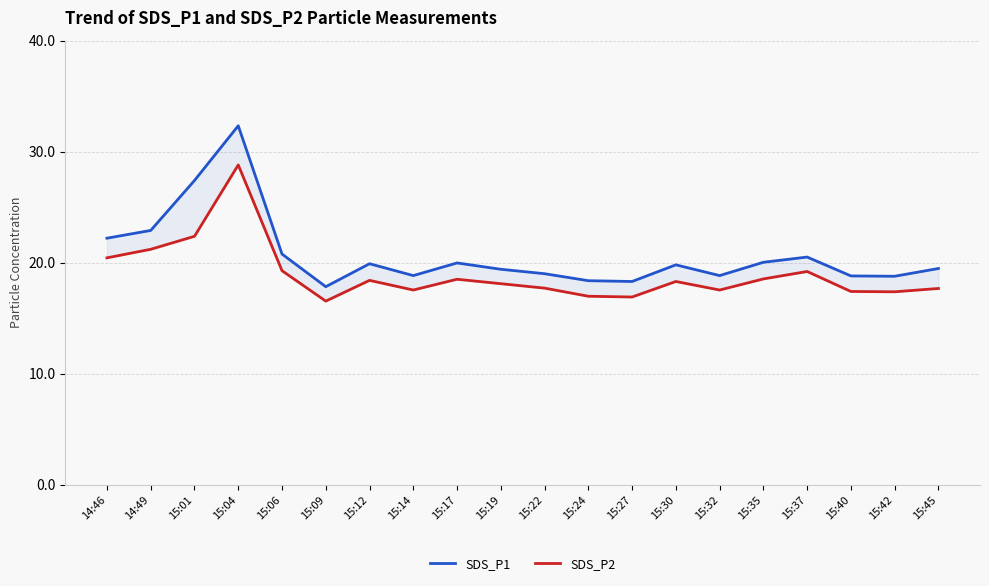

Is this an area chart (filled region under the line)?

No